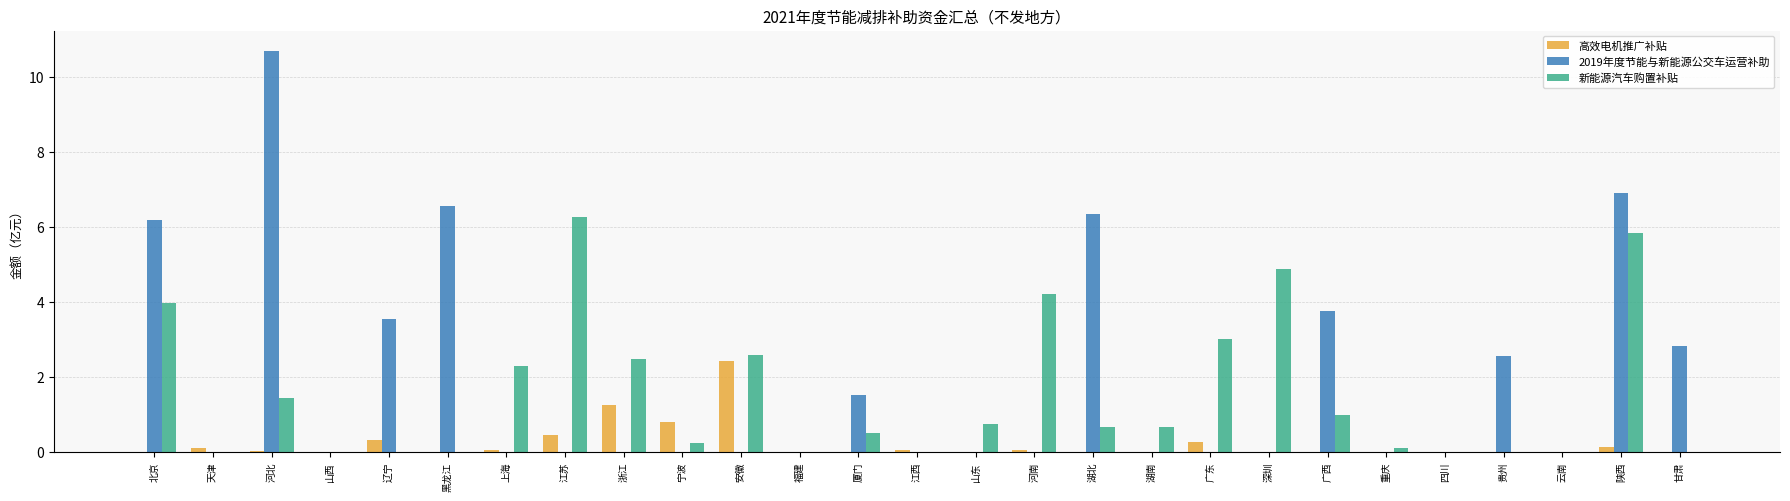

At which category does the chart reach its peak across all series?

河北